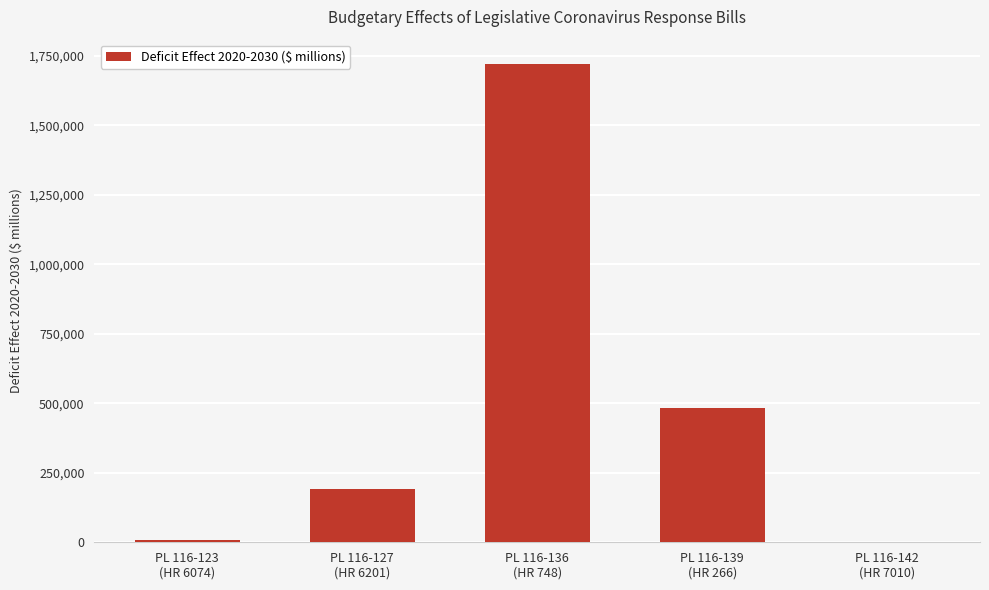

Is it true that the value at PL 116-139
(HR 266) is 483030?

True